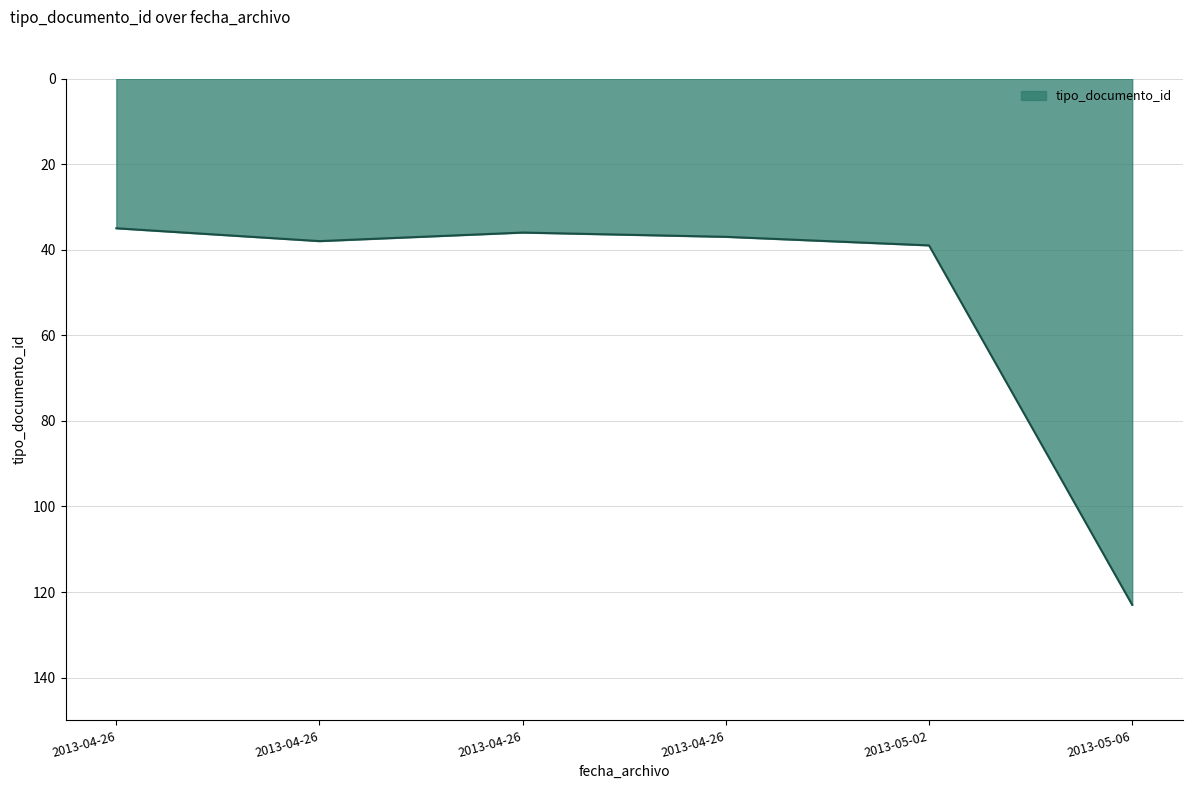

At which label is the value closest to 79?

2013-05-02 14:27:50